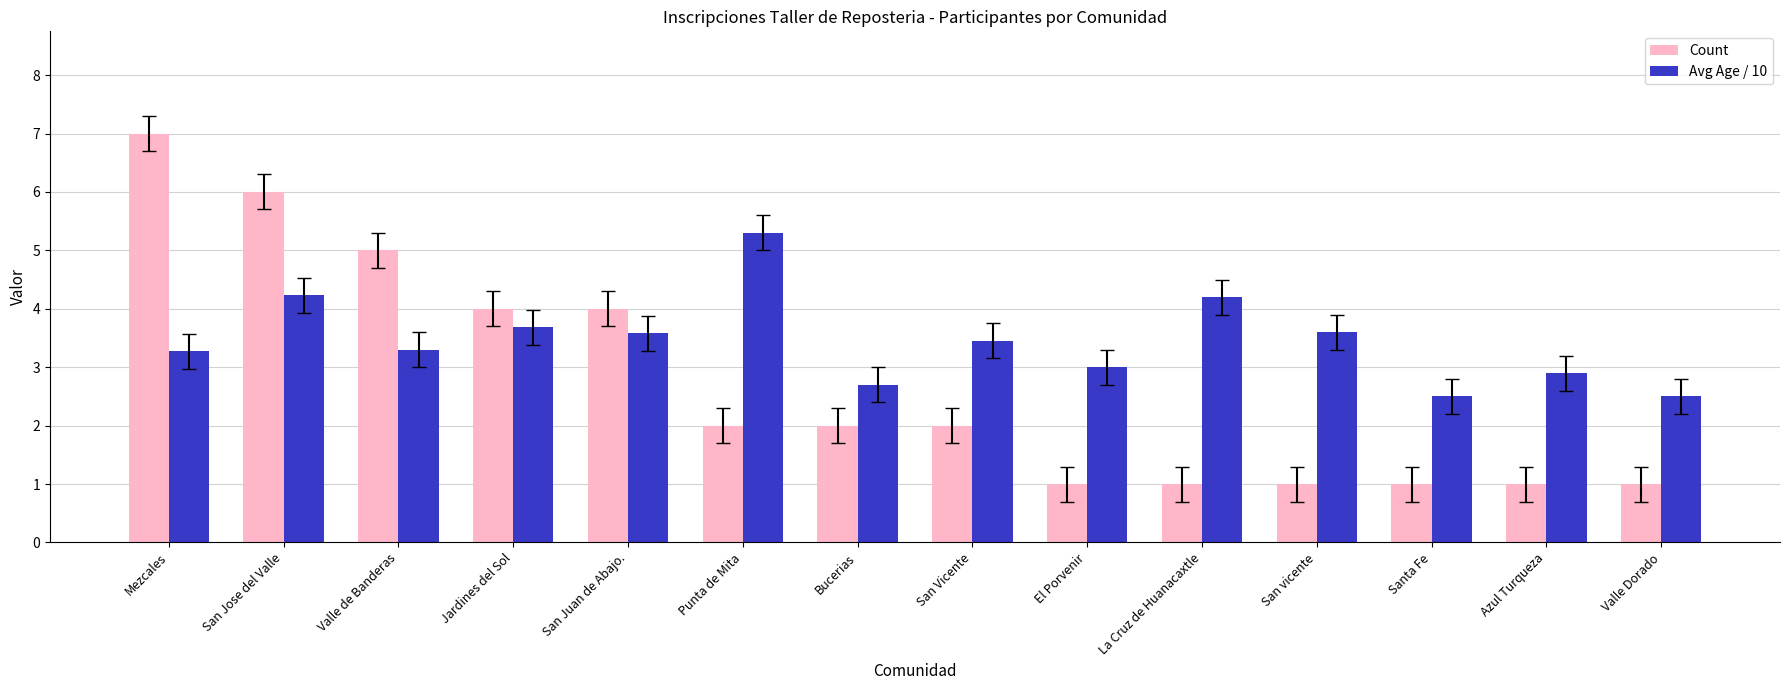

Rank the series by their maximum value, from lowest to highest.

Avg Age / 10, Count